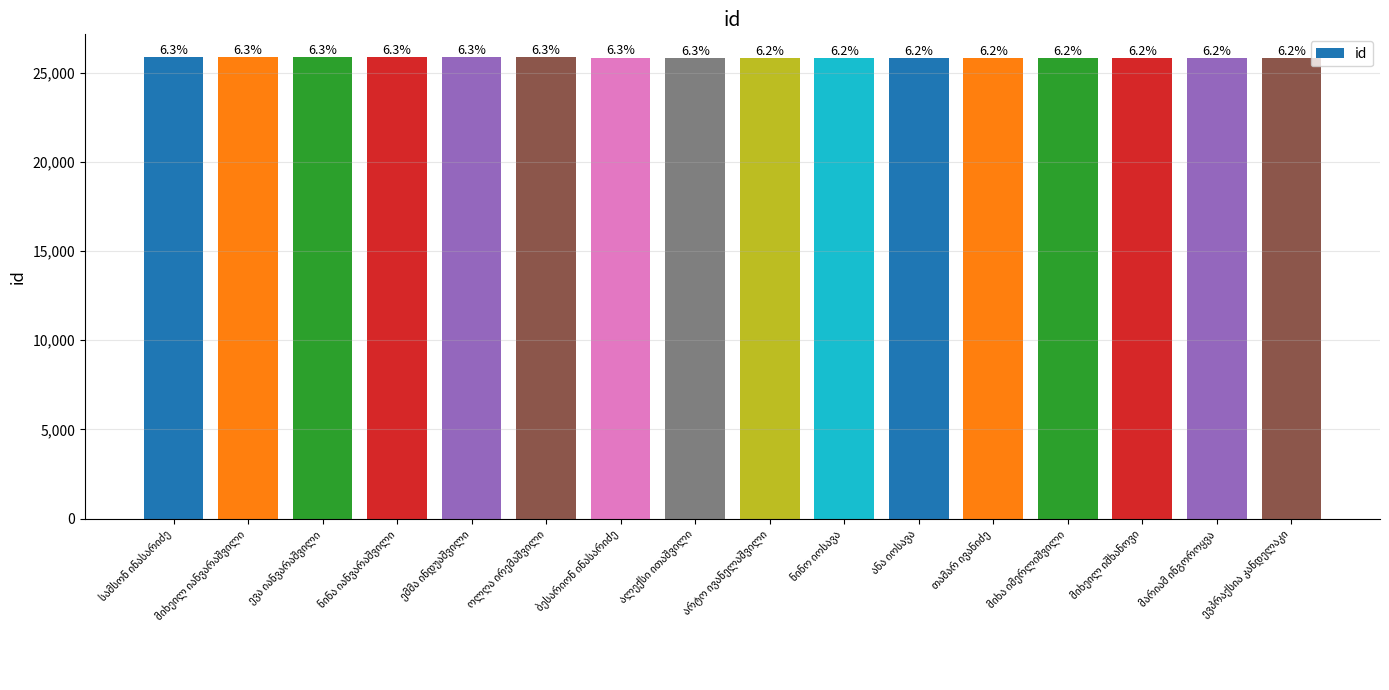

What is the difference between the maximum and minimum values?

15